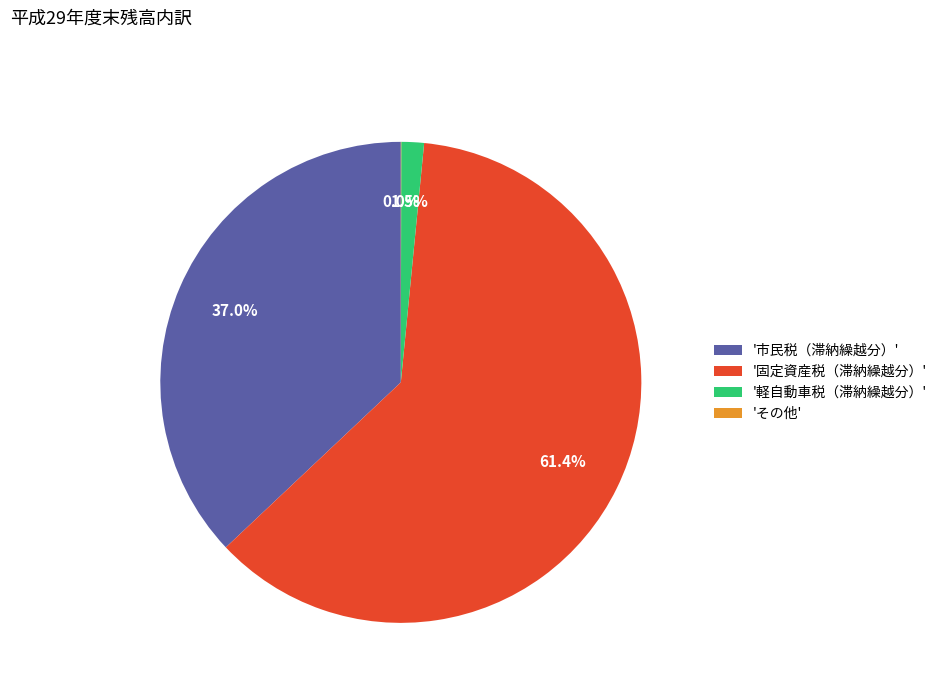

Which slice represents more than half of the pie?

'固定資産税（滞納繰越分）'